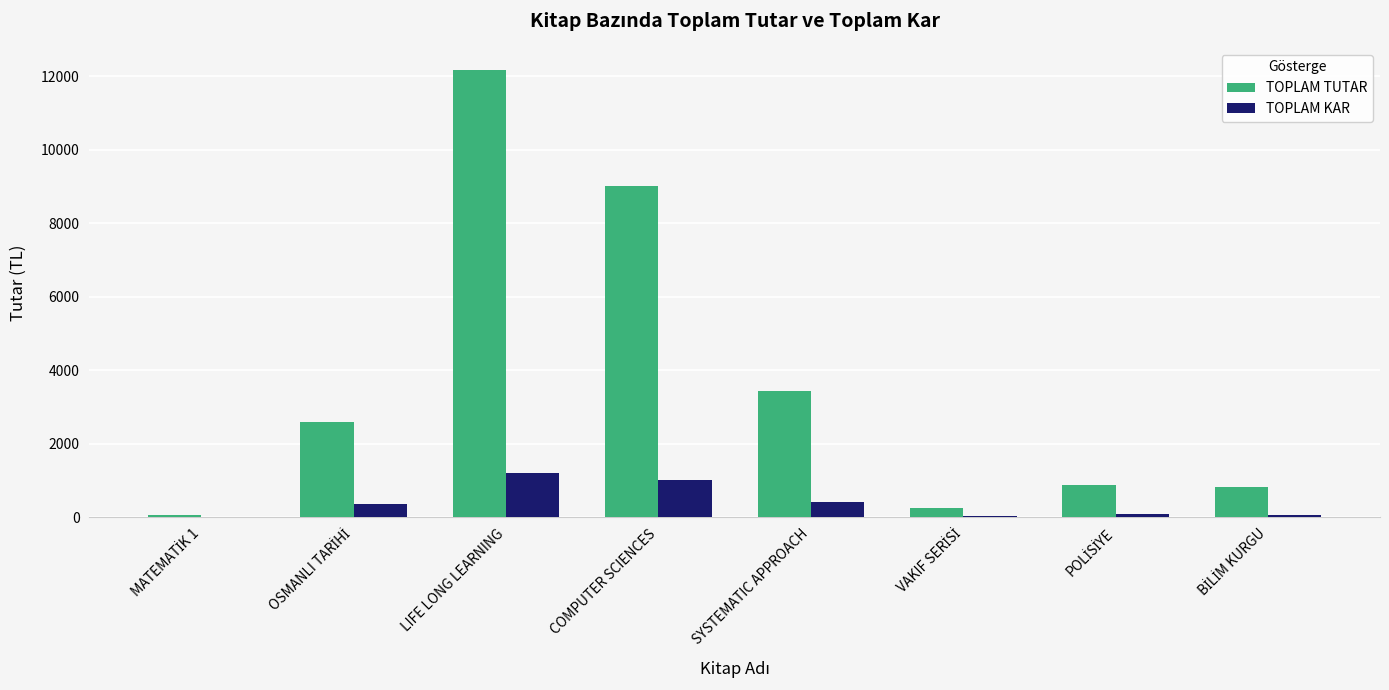

Which series has the largest total across all categories?

TOPLAM TUTAR